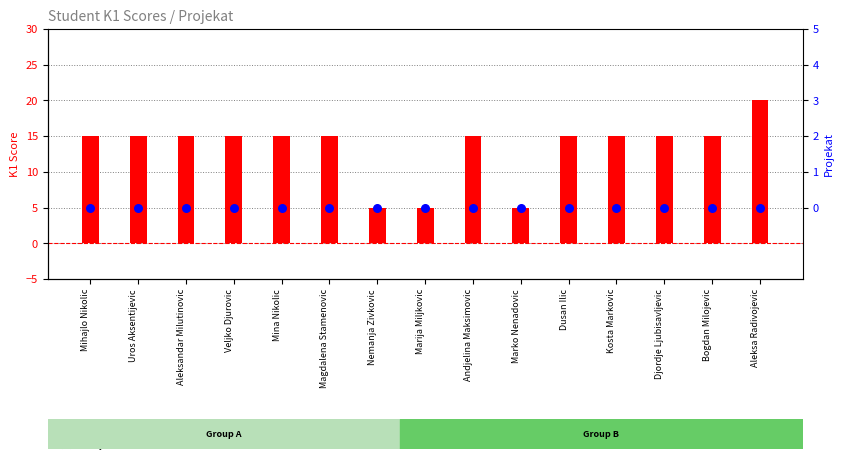

At how many categories does at least one series exceed 8?

12